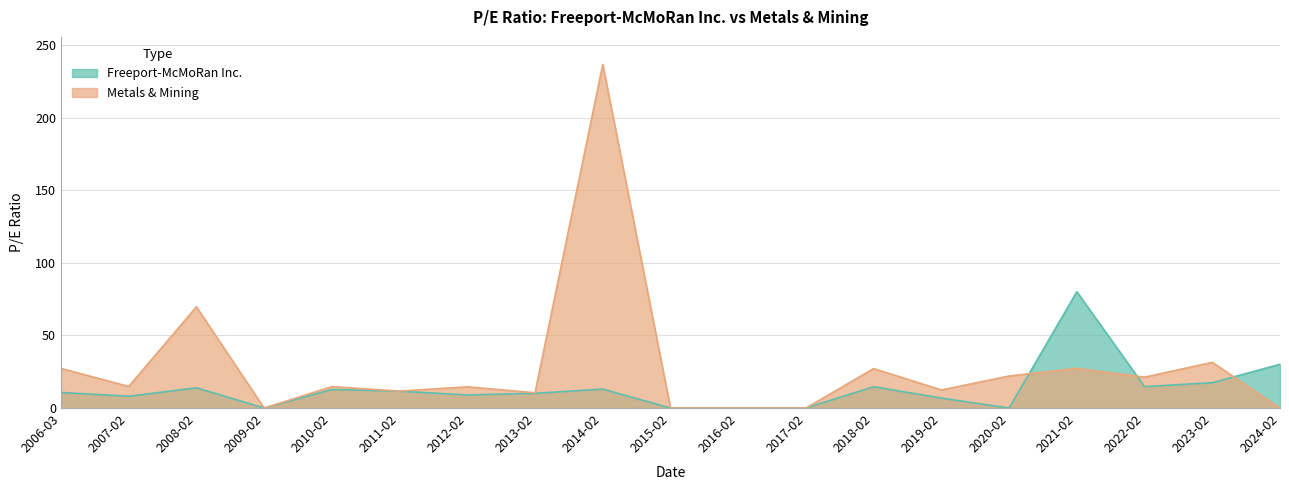

What is the sum of all Freeport-McMoRan Inc. values?

253.4